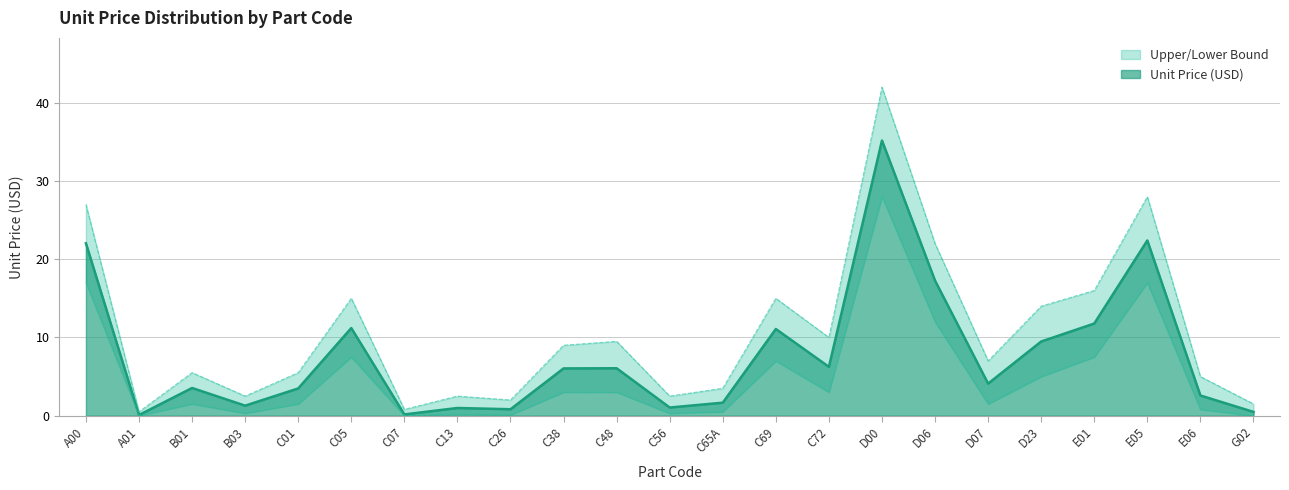

Reading left to right, extract all data points from this chart.

Unit Price (USD): 22.0	0.1	3.5	1.3	3.5	11.2	0.2	1.0	0.8	6.0	6.1	1.0	1.7	11.1	6.2	35.2	17.3	4.1	9.5	11.8	22.4	2.6	0.5
Upper Bound: 27.0	0.5	5.5	2.5	5.5	15.0	0.8	2.5	2.0	9.0	9.5	2.5	3.5	15.0	10.0	42.0	22.0	7.0	14.0	16.0	28.0	5.0	1.5
Lower Bound: 17.0	0.0	1.5	0.3	1.5	7.5	0.0	0.2	0.1	3.0	3.0	0.3	0.5	7.0	3.0	28.0	12.0	1.5	5.0	7.5	17.0	0.8	0.0